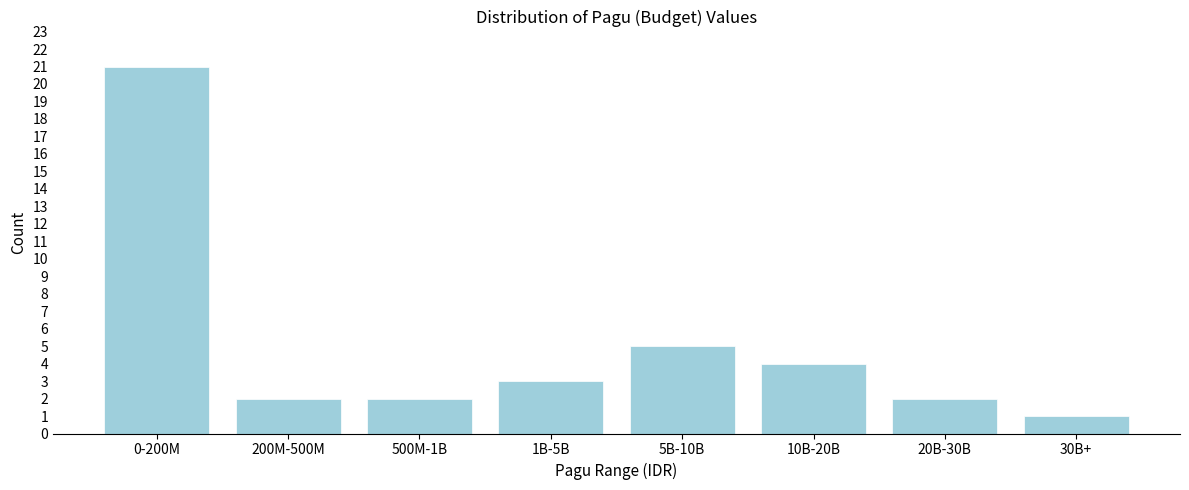

Reading left to right, transcribe all the data shown in this chart.

21	2	2	3	5	4	2	1